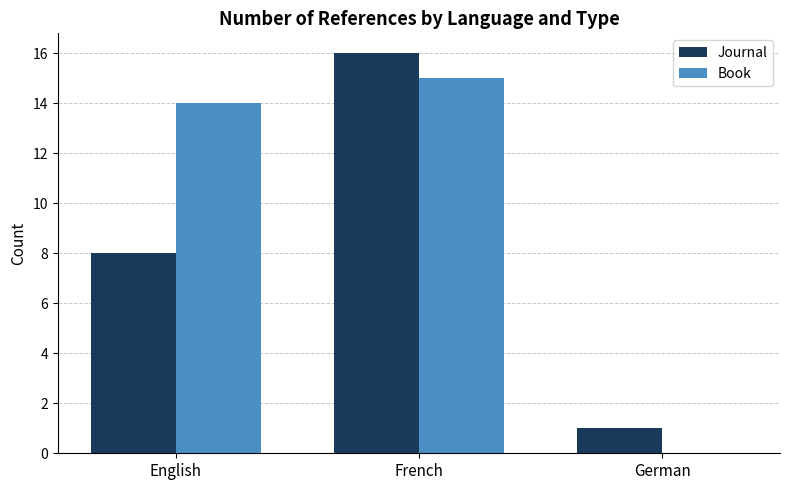

What is the sum of the Book values at English and French?

29